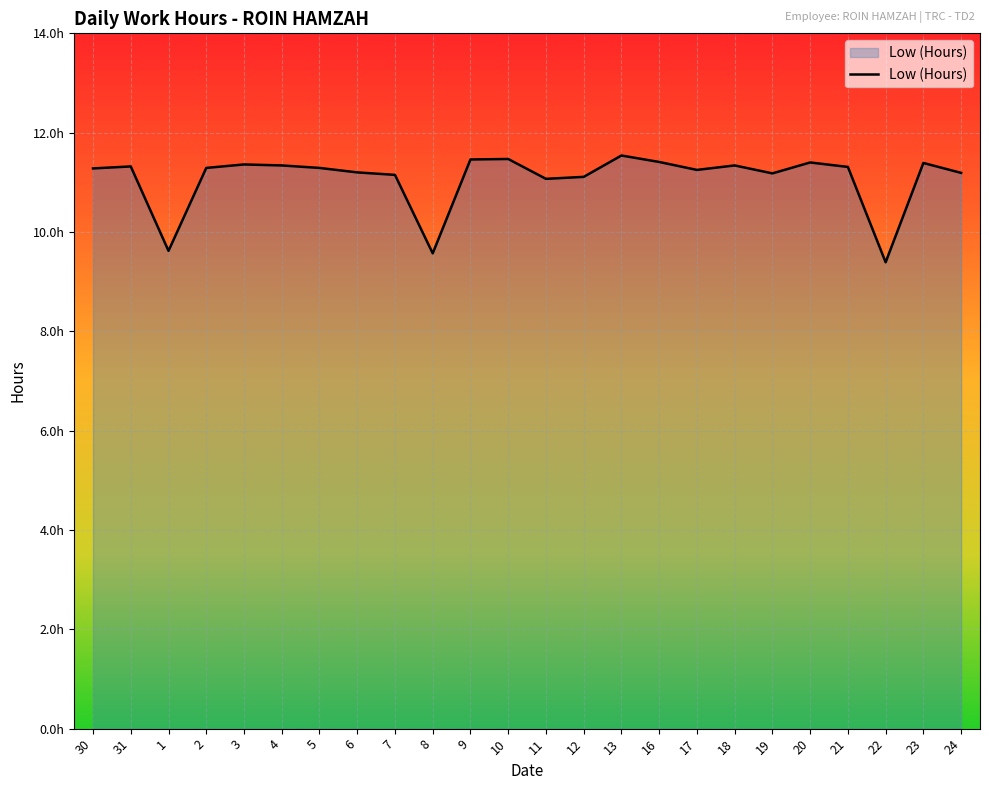

How many points are lower than both their immediate neighbors (excluding endpoints)?

6